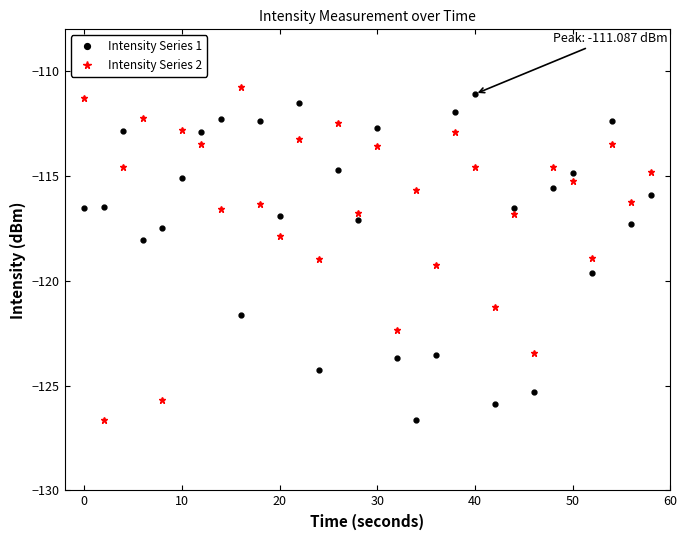

What is the lowest value of the Intensity Series 2 series?

-126.7